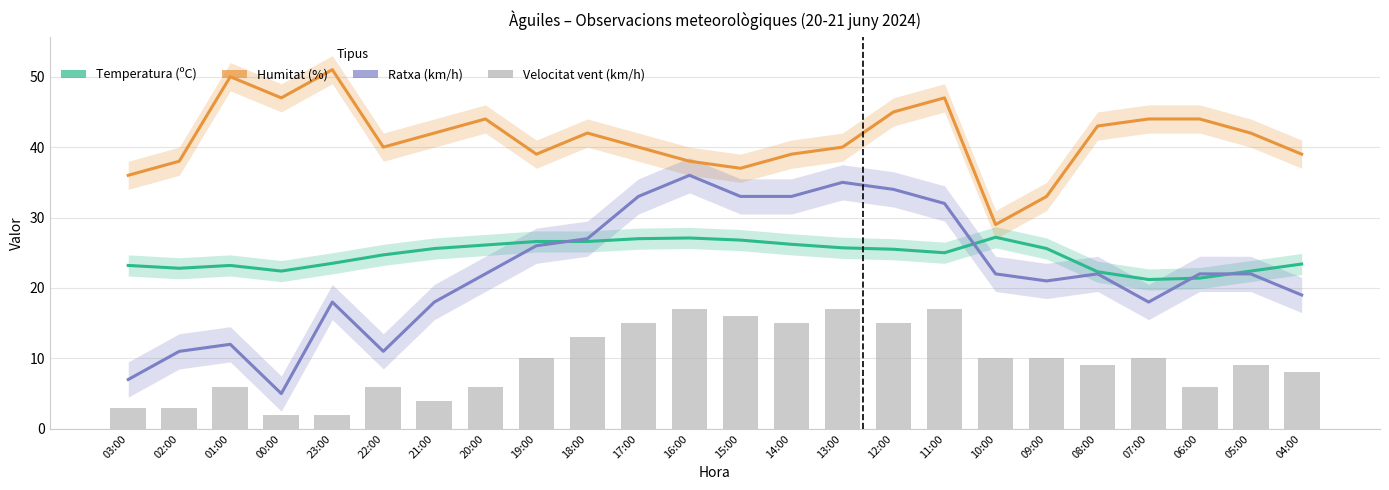

Reading left to right, transcribe all the data shown in this chart.

Temperatura (ºC): 03:00=23.2	02:00=22.8	01:00=23.2	00:00=22.4	23:00=23.5	22:00=24.7	21:00=25.6	20:00=26.1	19:00=26.6	18:00=26.6	17:00=27.0	16:00=27.1	15:00=26.8	14:00=26.2	13:00=25.7	12:00=25.5	11:00=25.0	10:00=27.2	09:00=25.6	08:00=22.3	07:00=21.2	06:00=21.4	05:00=22.4	04:00=23.4
Humitat (%): 03:00=36.0	02:00=38.0	01:00=50.0	00:00=47.0	23:00=51.0	22:00=40.0	21:00=42.0	20:00=44.0	19:00=39.0	18:00=42.0	17:00=40.0	16:00=38.0	15:00=37.0	14:00=39.0	13:00=40.0	12:00=45.0	11:00=47.0	10:00=29.0	09:00=33.0	08:00=43.0	07:00=44.0	06:00=44.0	05:00=42.0	04:00=39.0
Ratxa (km/h): 03:00=7.0	02:00=11.0	01:00=12.0	00:00=5.0	23:00=18.0	22:00=11.0	21:00=18.0	20:00=22.0	19:00=26.0	18:00=27.0	17:00=33.0	16:00=36.0	15:00=33.0	14:00=33.0	13:00=35.0	12:00=34.0	11:00=32.0	10:00=22.0	09:00=21.0	08:00=22.0	07:00=18.0	06:00=22.0	05:00=22.0	04:00=19.0
Velocitat vent (km/h): 03:00=3.0	02:00=3.0	01:00=6.0	00:00=2.0	23:00=2.0	22:00=6.0	21:00=4.0	20:00=6.0	19:00=10.0	18:00=13.0	17:00=15.0	16:00=17.0	15:00=16.0	14:00=15.0	13:00=17.0	12:00=15.0	11:00=17.0	10:00=10.0	09:00=10.0	08:00=9.0	07:00=10.0	06:00=6.0	05:00=9.0	04:00=8.0